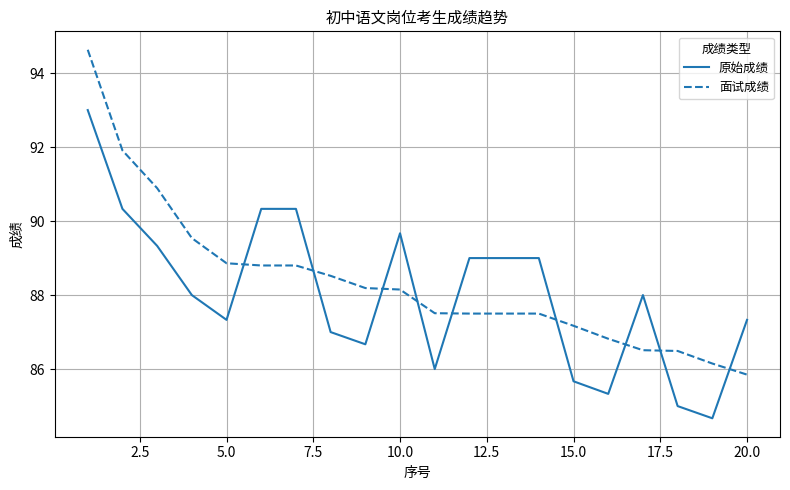

What is the difference between the second highest and minimum values in the 原始成绩 series?

5.7